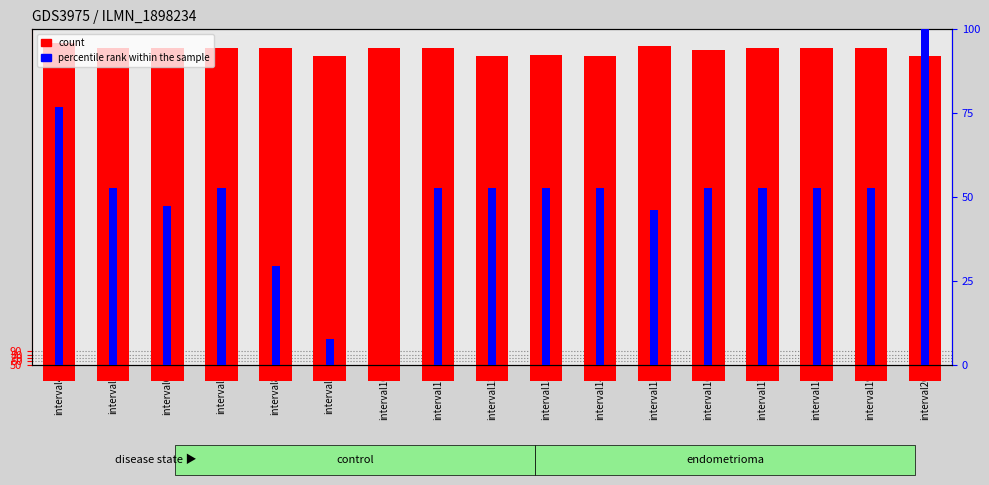

Is it true that count equals 1002.9 at interval8?

True